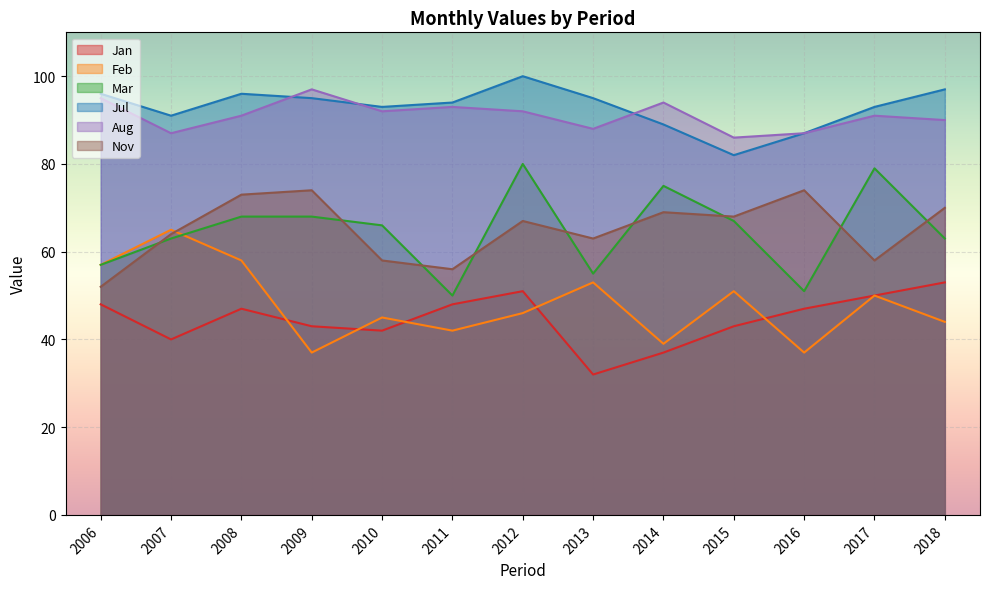

What is the total value across all series at 2018?

417